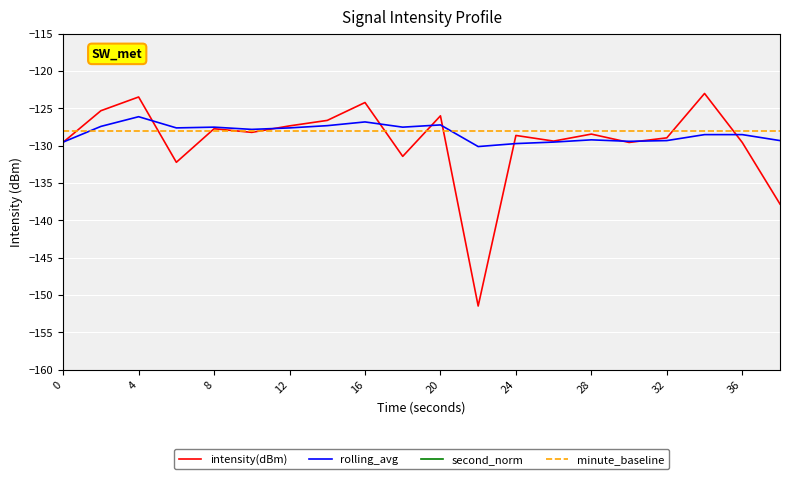

Which series has the largest range (max minus min)?

second_norm